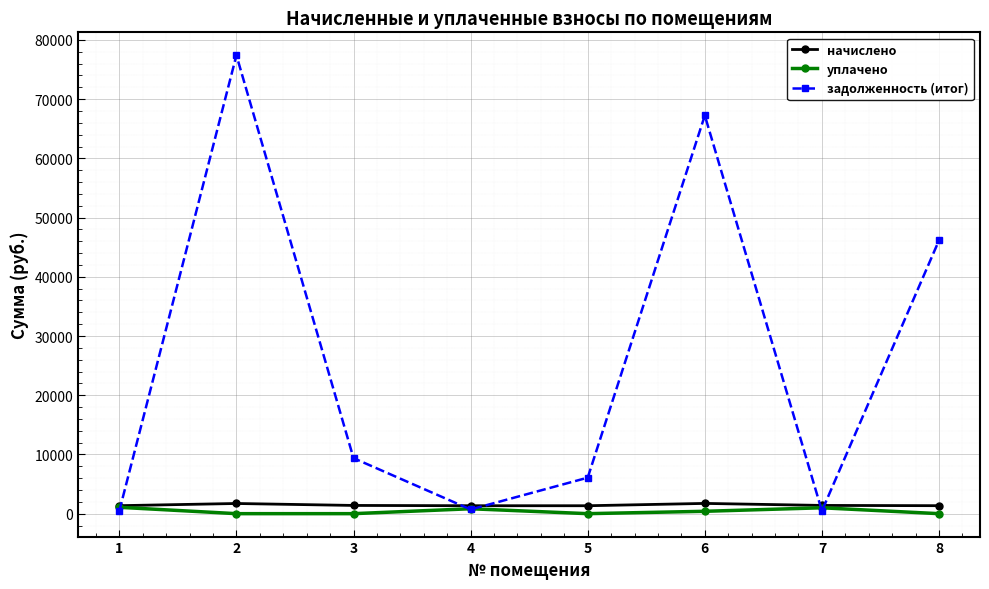

Which series changed the most between 1 and 3?

задолженность (итог)